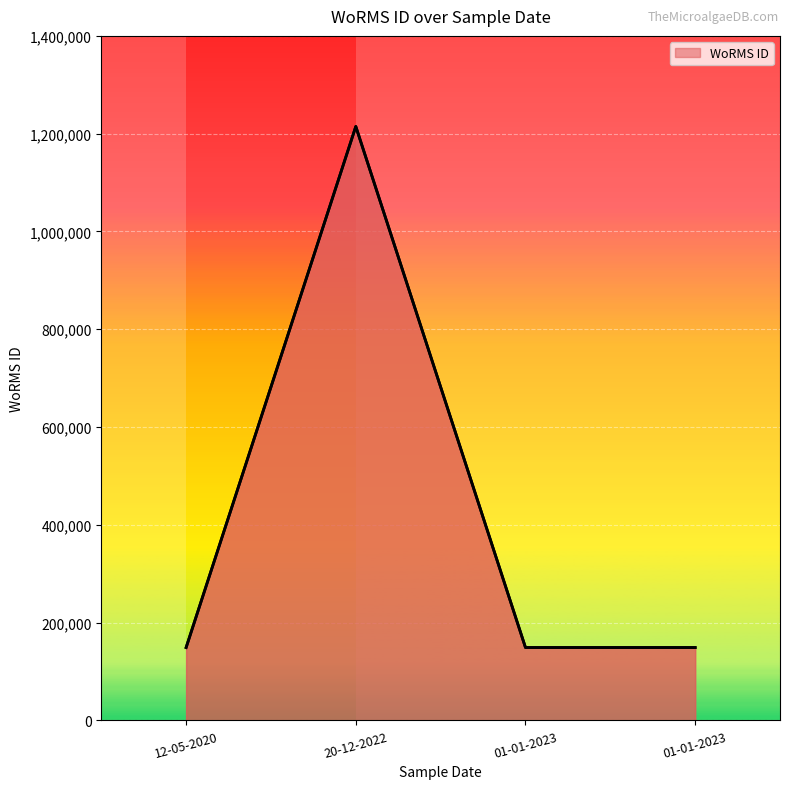

What is the label of the 1st point from the left?

12-05-2020